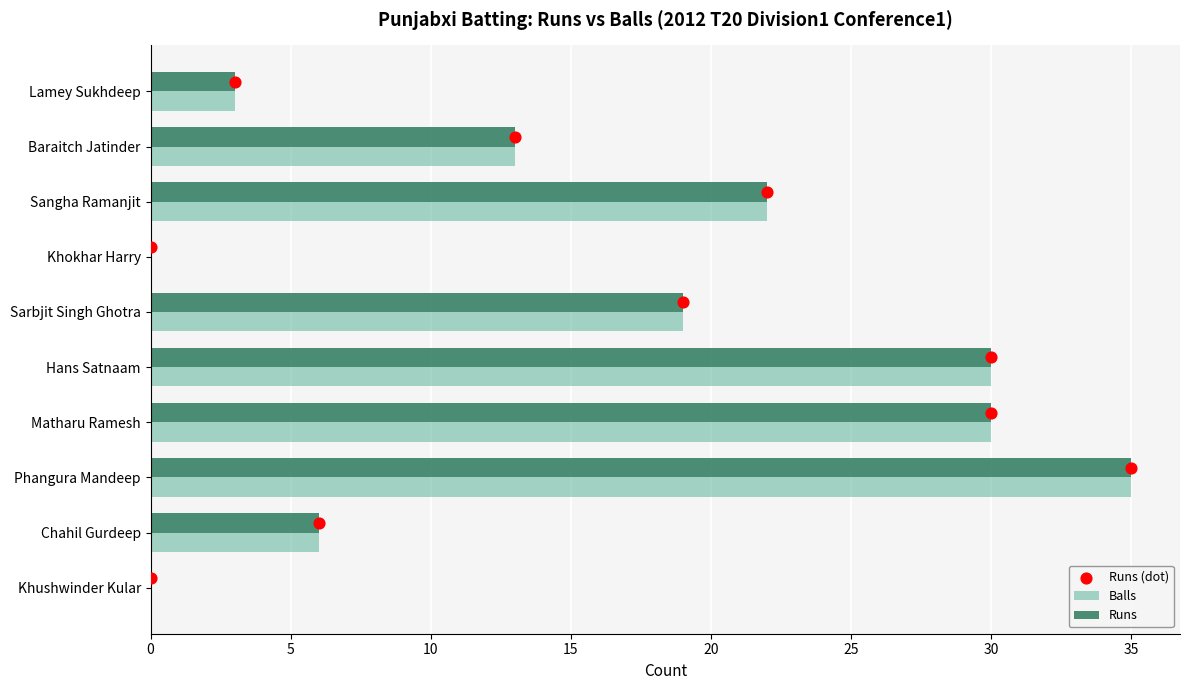

Which series reaches the minimum Y coordinate?

Runs (dot)